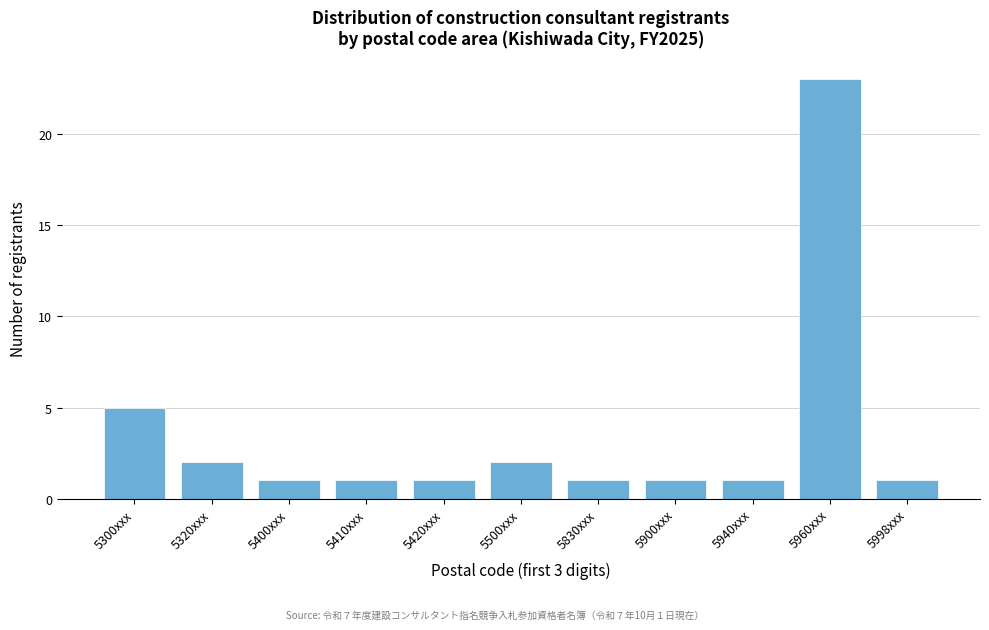

Reading left to right, extract all data points from this chart.

5300xxx=5	5320xxx=2	5400xxx=1	5410xxx=1	5420xxx=1	5500xxx=2	5830xxx=1	5900xxx=1	5940xxx=1	5960xxx=23	5998xxx=1